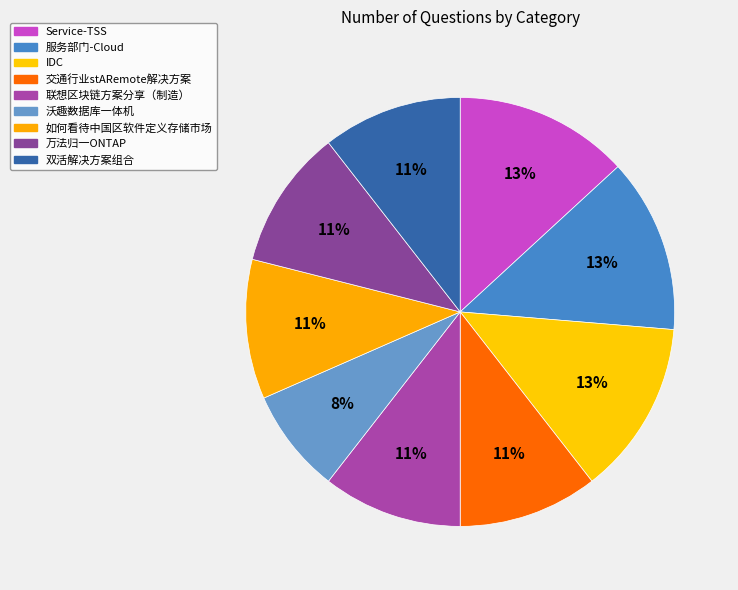

How many segments does this pie chart have?

9